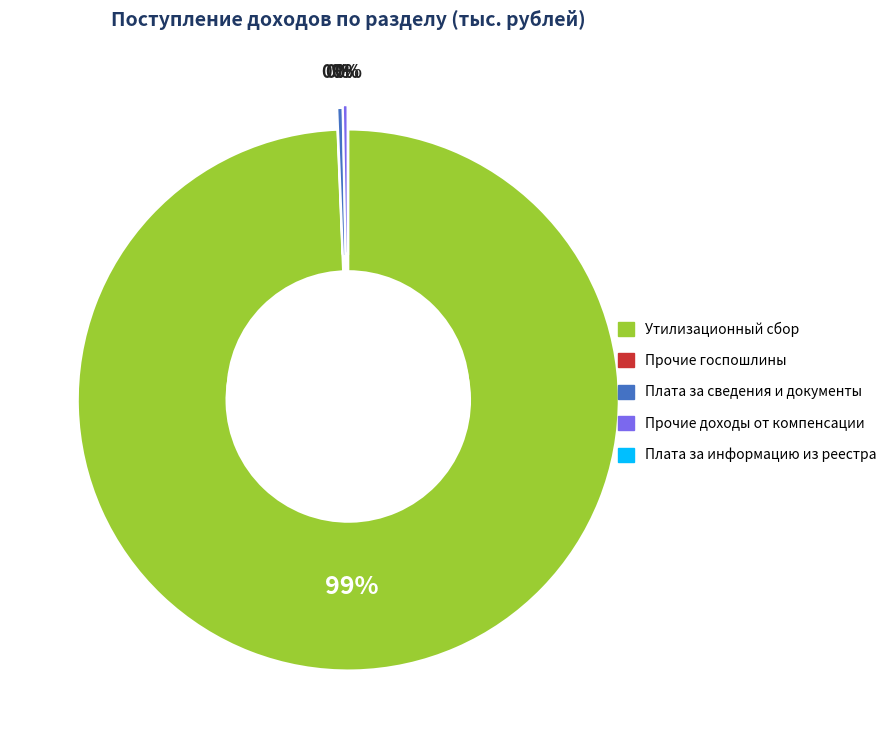

The Прочие доходы от компенсации затрат slice represents 0% of the pie. True or false?

True